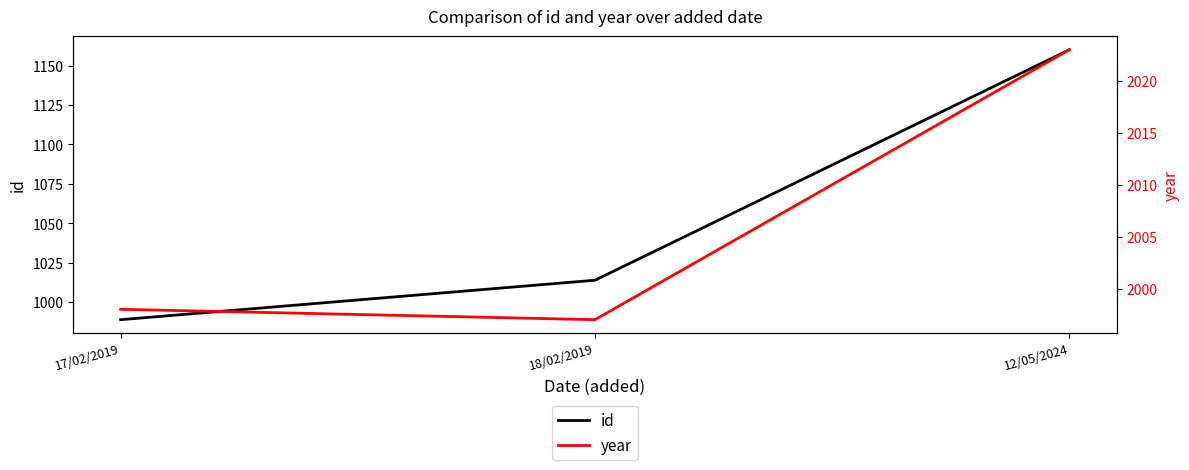

Which series has the largest range (max minus min)?

id